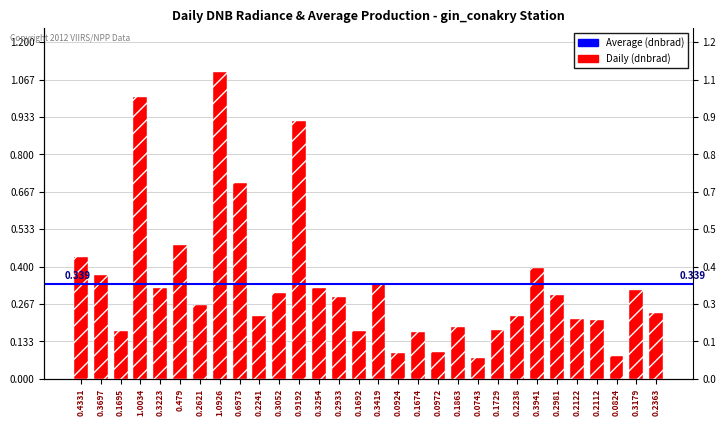

What value does the data have at 0.0743?

0.1